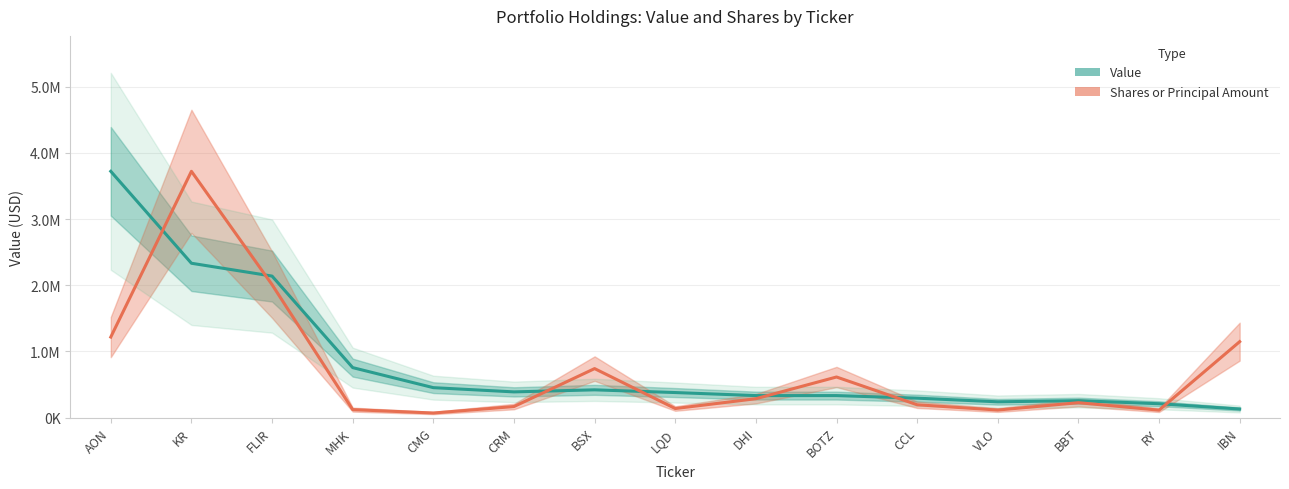

How many lines are shown in the chart?

2